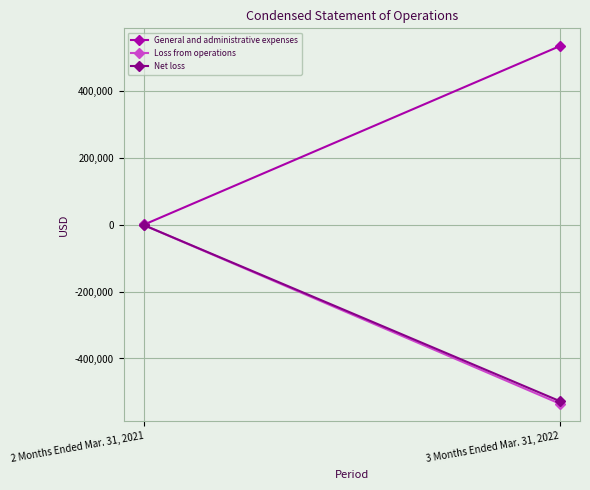

What is the sum of the Loss from operations values at 3 Months Ended Mar. 31, 2022 and 2 Months Ended Mar. 31, 2021?

-536353